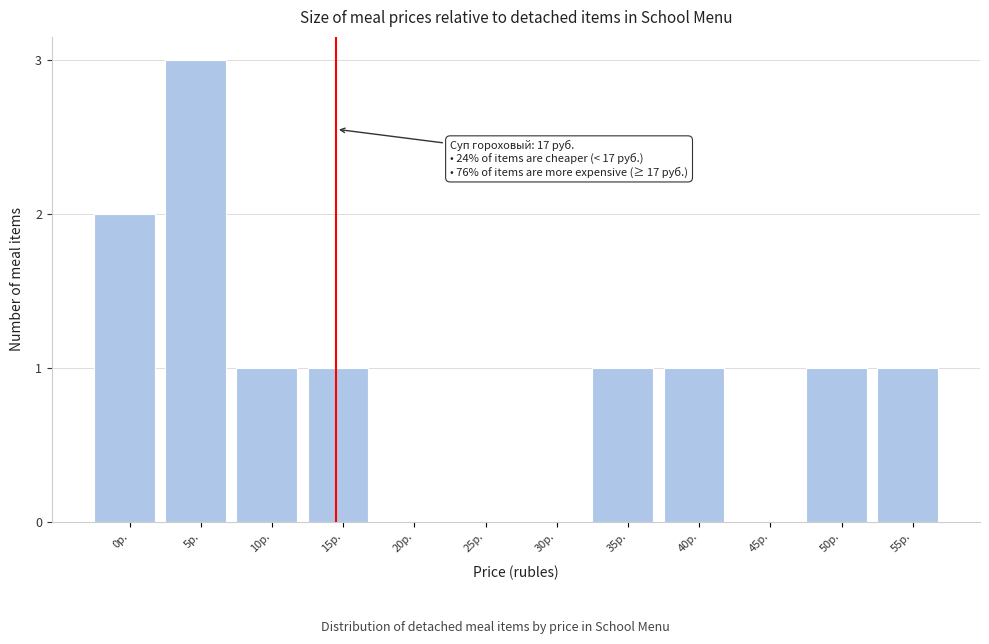

Reading left to right, transcribe all the data shown in this chart.

0р.=2	5р.=3	10р.=1	15р.=1	20р.=0	25р.=0	30р.=0	35р.=1	40р.=1	45р.=0	50р.=1	55р.=1